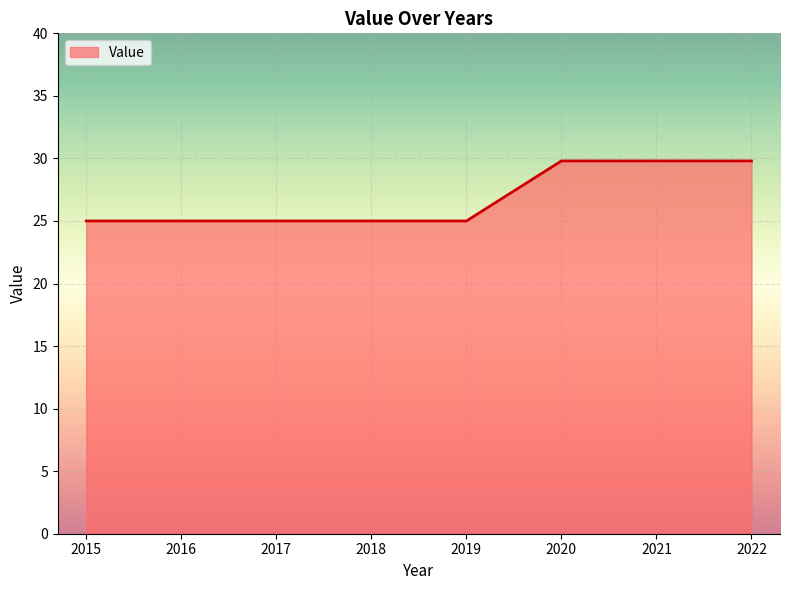

The chart shows a value of 29.8 at 2021. True or false?

True